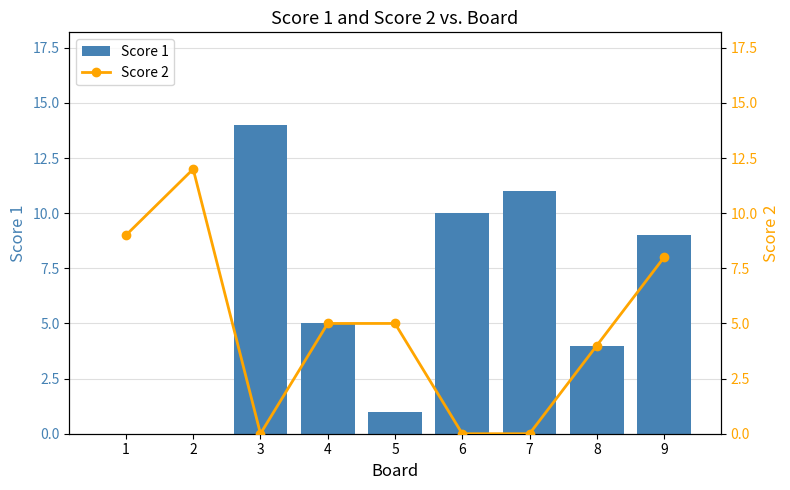

How many positive values does the Score 2 series have?

6